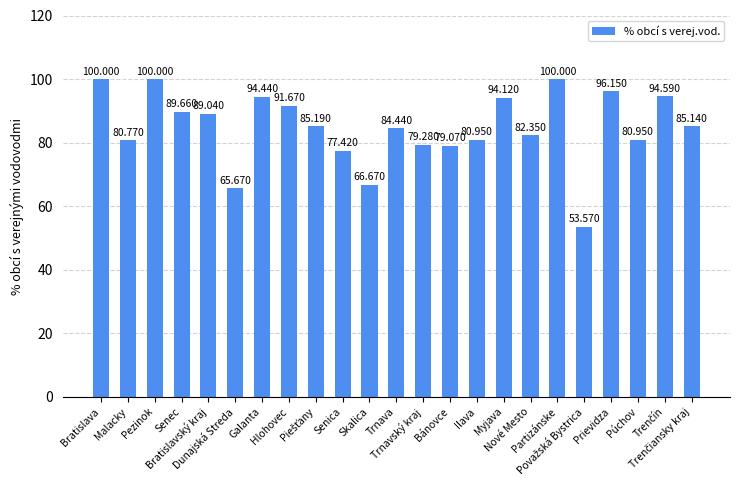

The value at Partizánske is 100.0. True or false?

True